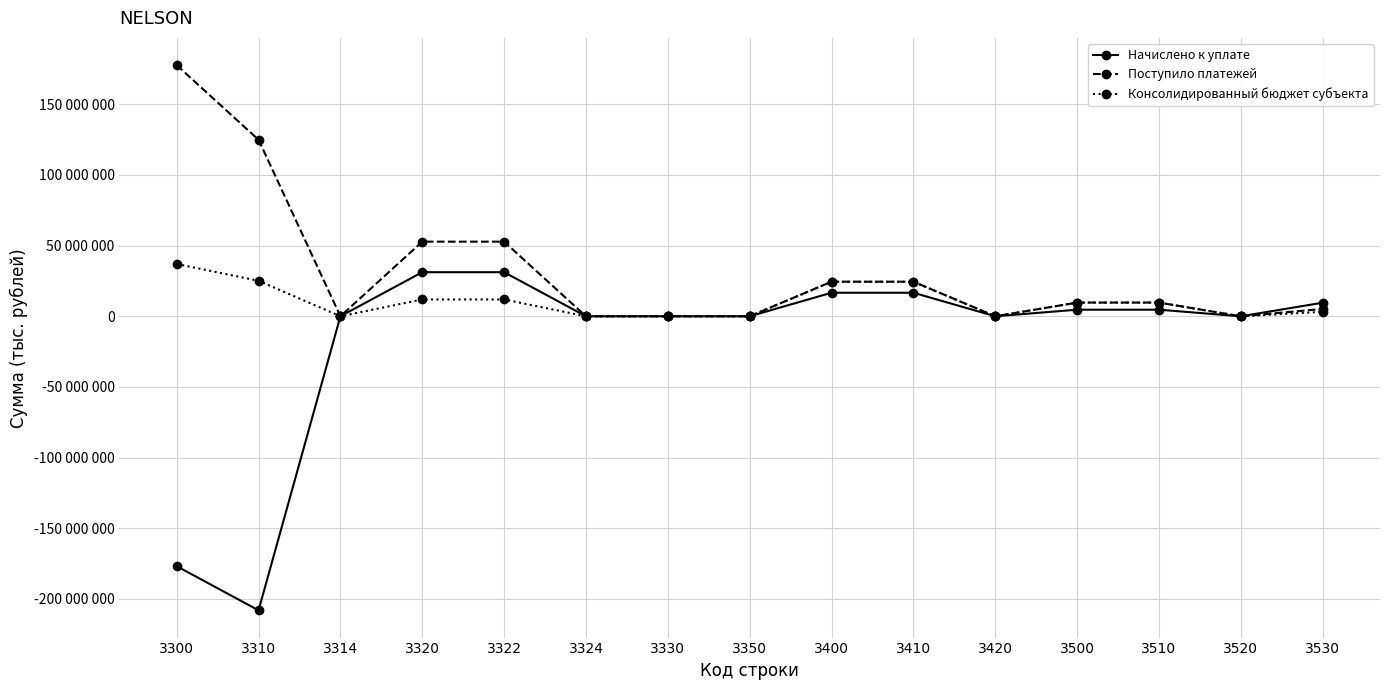

List the labels in order of Консолидированный бюджет субъекта value, largest first.

3300, 3310, 3400, 3410, 3320, 3322, 3500, 3510, 3530, 3350, 3420, 3520, 3324, 3330, 3314